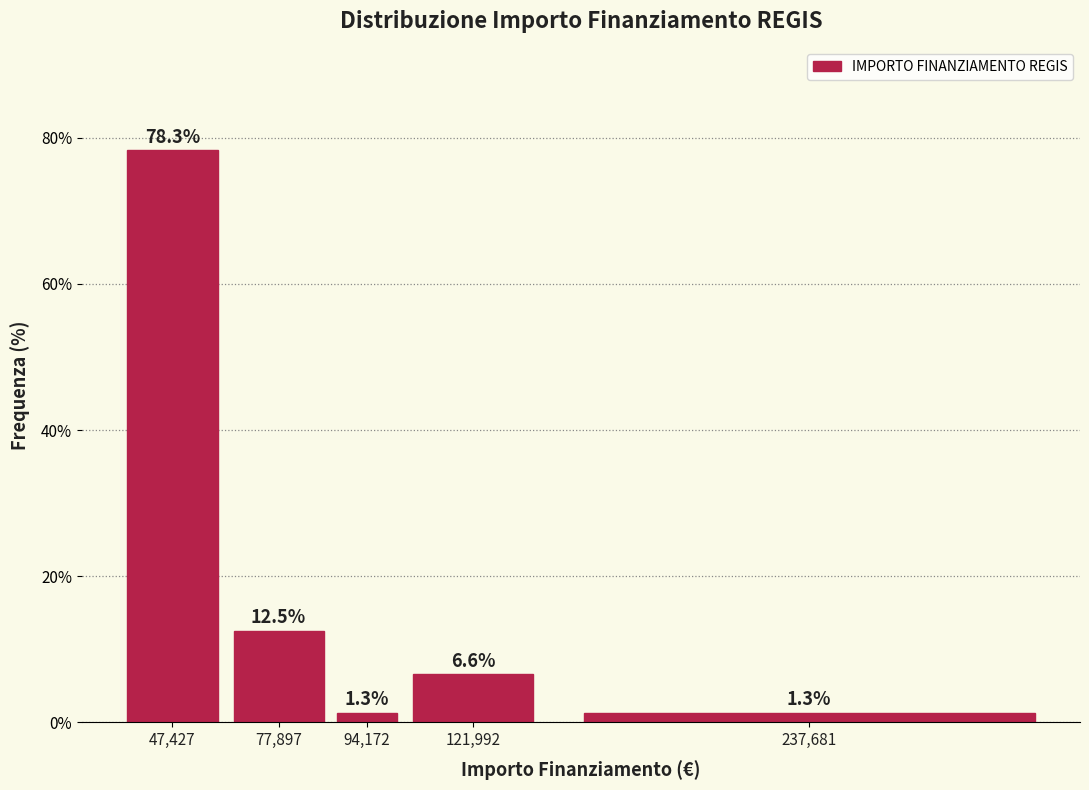

Reading left to right, what are all the values shown in this chart?

47,427=78.3	77,897=12.5	94,172=1.3	121,992=6.6	237,681=1.3